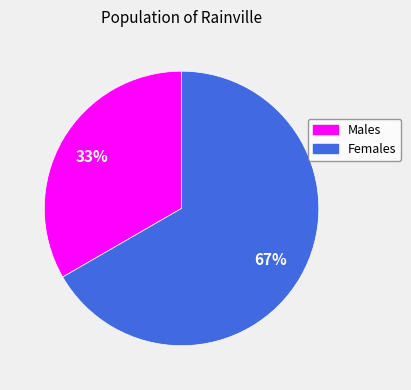

To the nearest percent, what is the average slice percentage?

50%